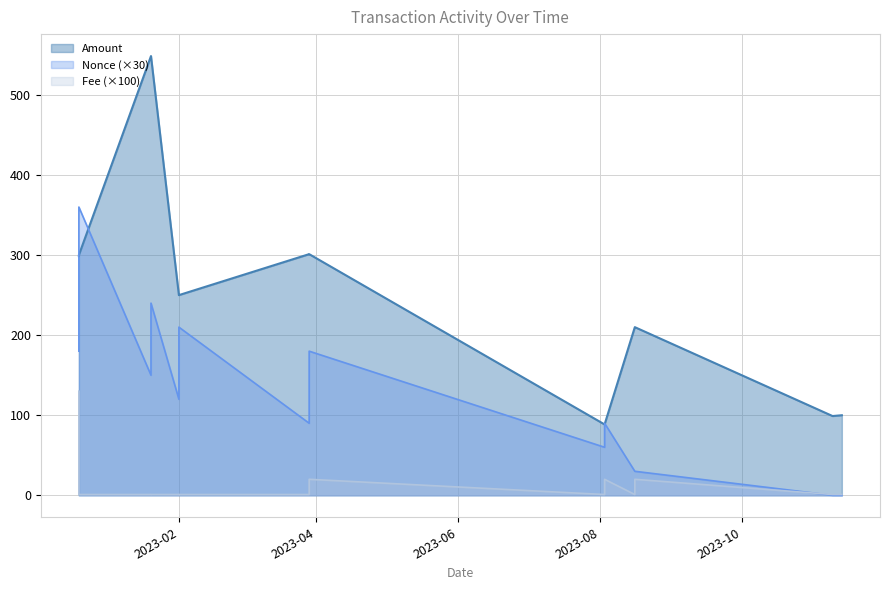

Which series changed the most between 2023-01-20 and 2023-11-13?

Amount